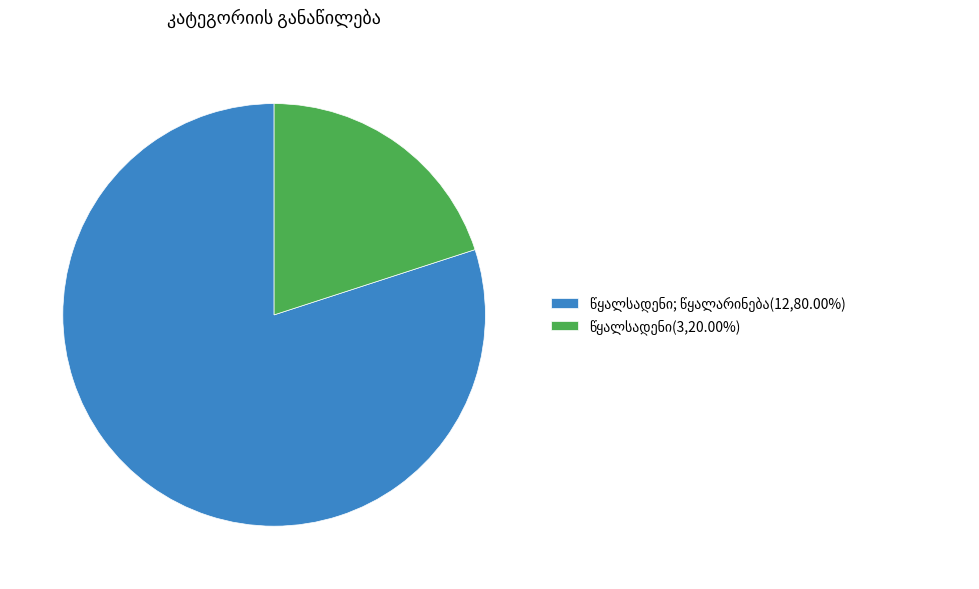

Count the number of slices in the pie.

2